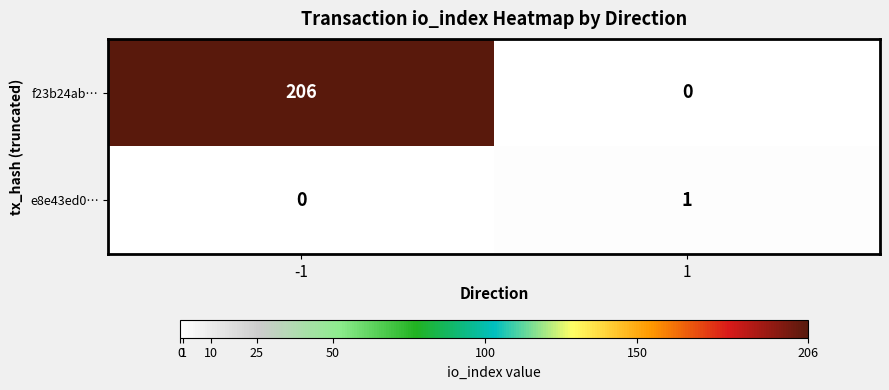

Reading left to right, extract all data points from this chart.

f23b24ab…: 206	0
e8e43ed0…: 0	1